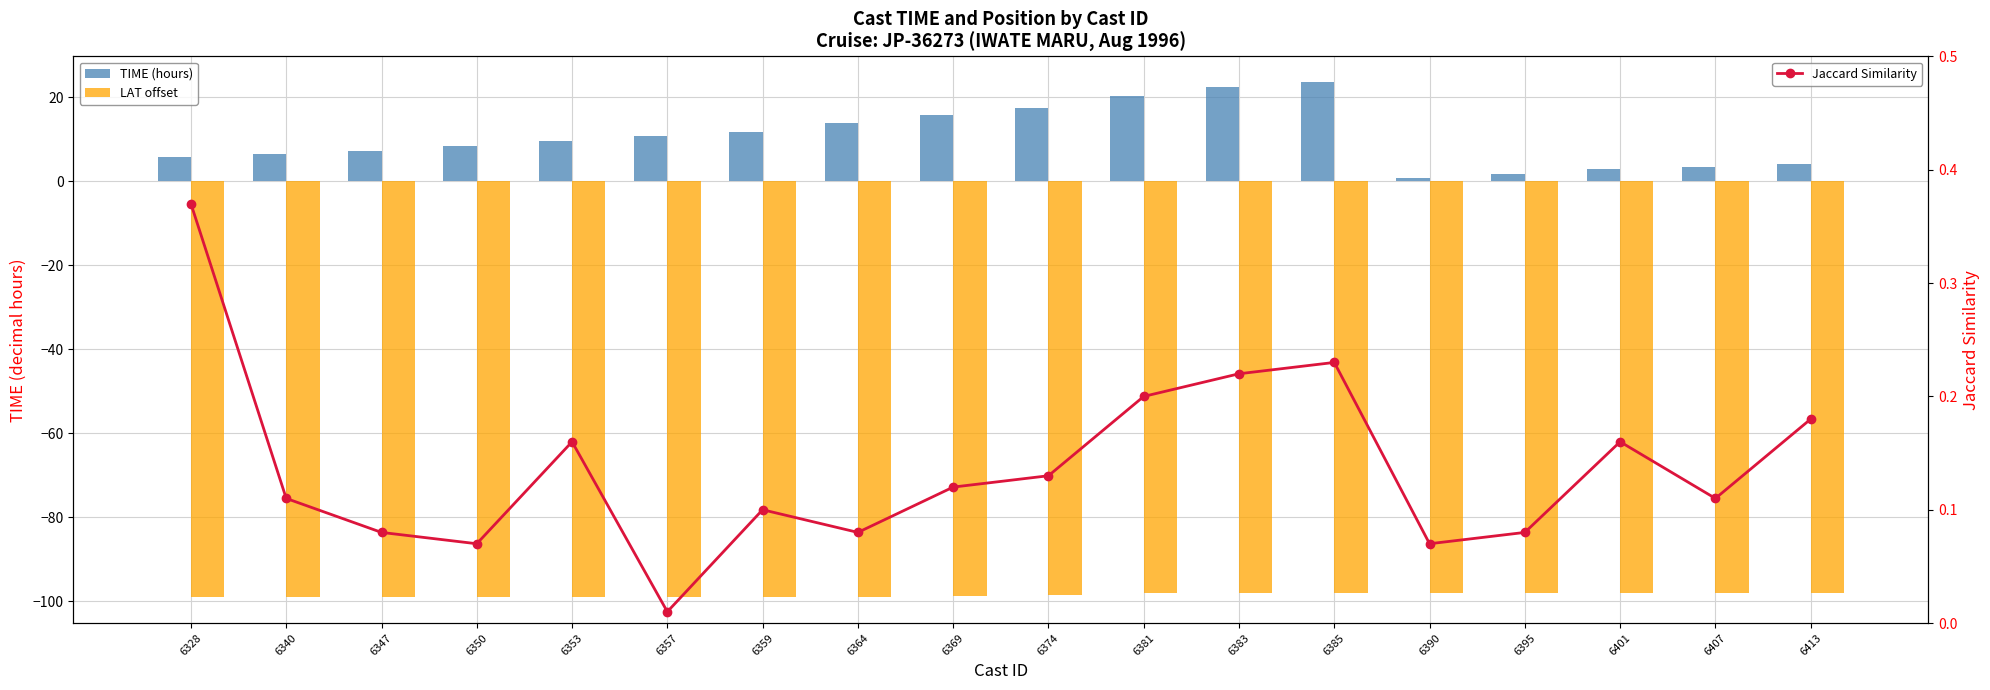

Read the TIME (hours) value at 6353.

9.7